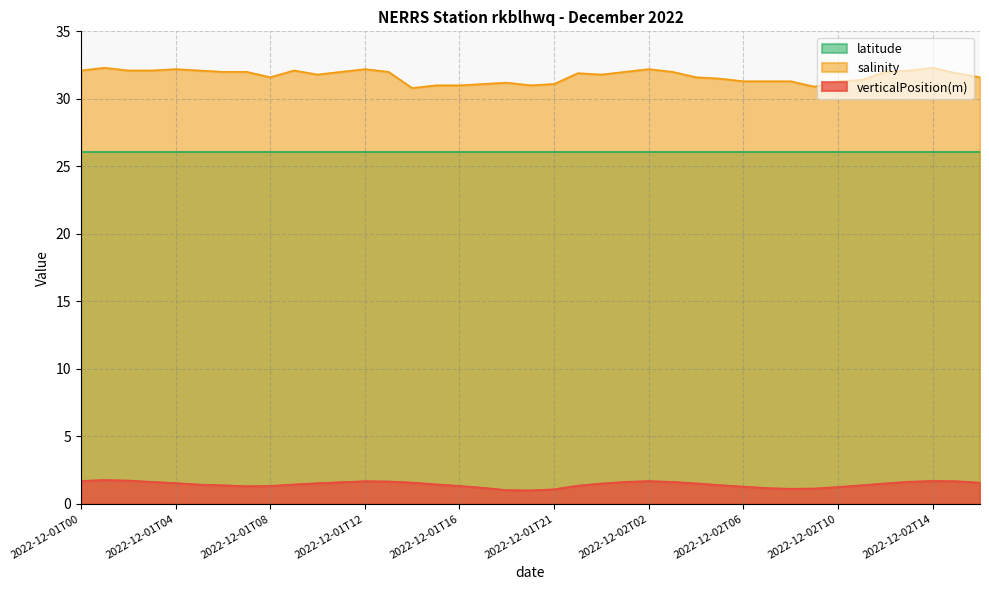

Which series has the widest spread of values?

salinity